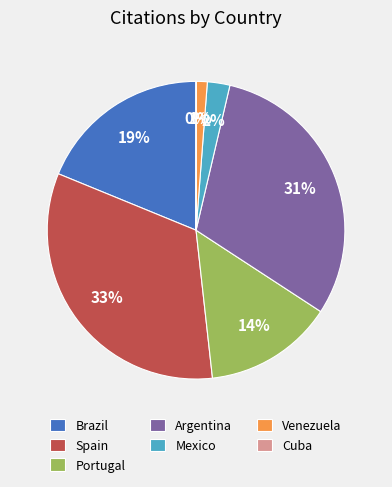

Is the sum of Mexico and Venezuela greater than half?

No